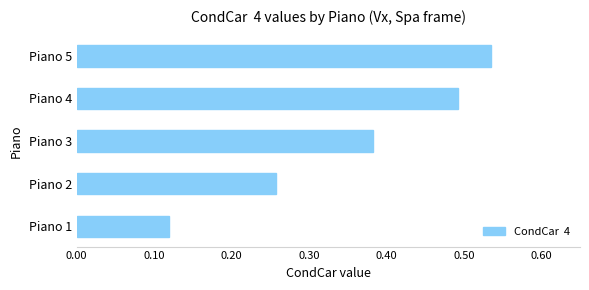

What is the change in value from Piano 2 to Piano 5?

+0.3